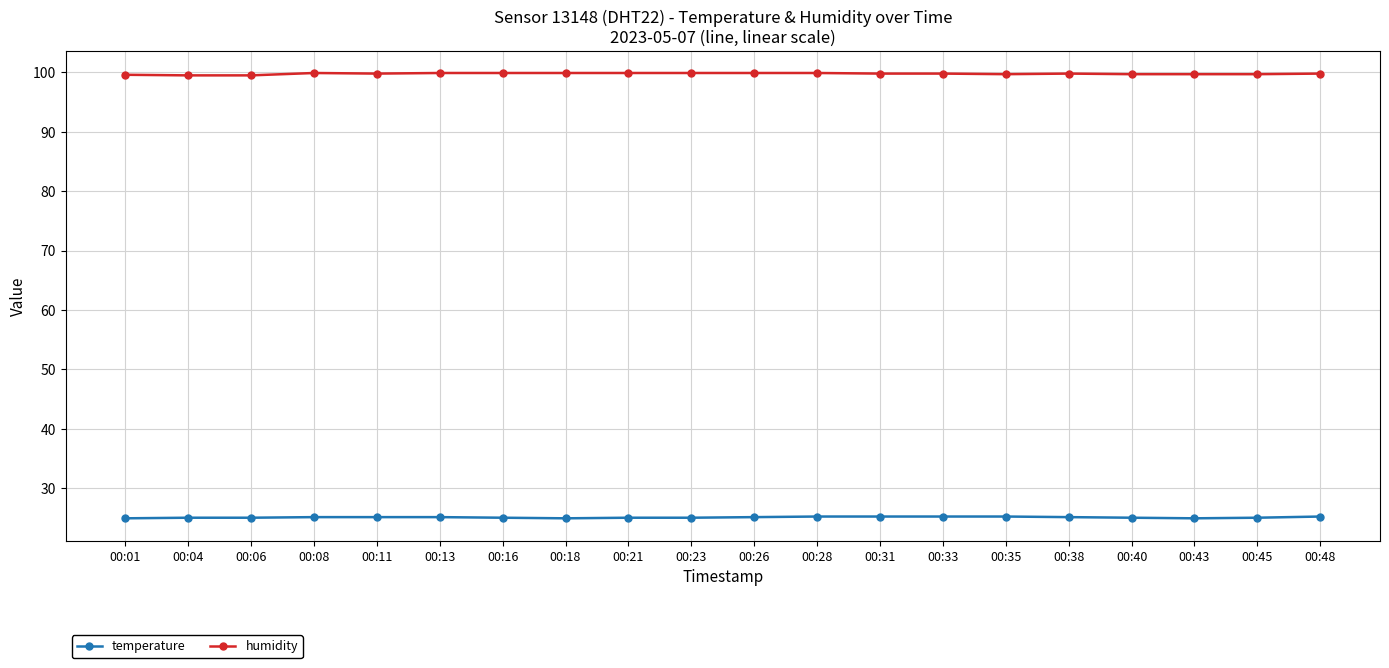

What is the difference between the highest and lowest values at 00:28?

74.7